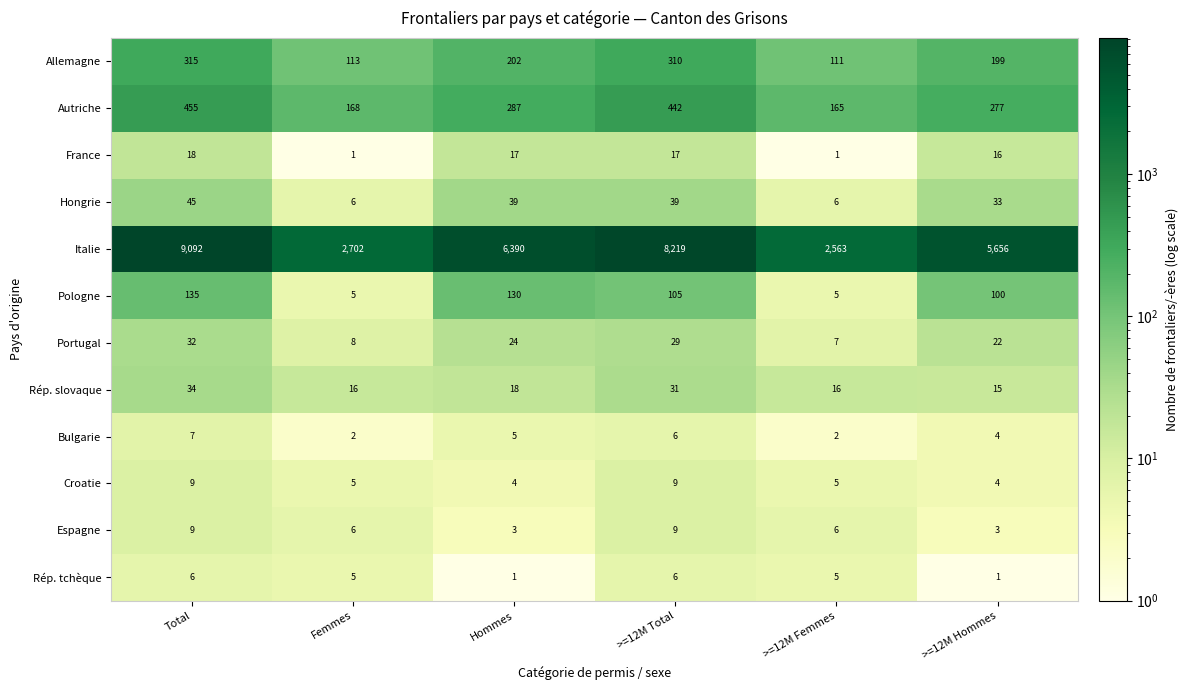

What is the sum of the Italie values at Total and Hommes?

15482